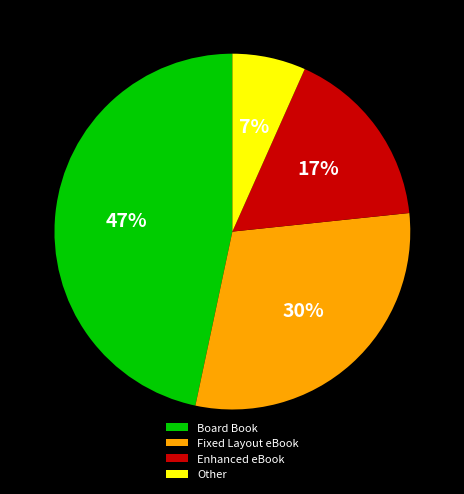

Which has a higher value, Fixed Layout eBook or Board Book?

Board Book